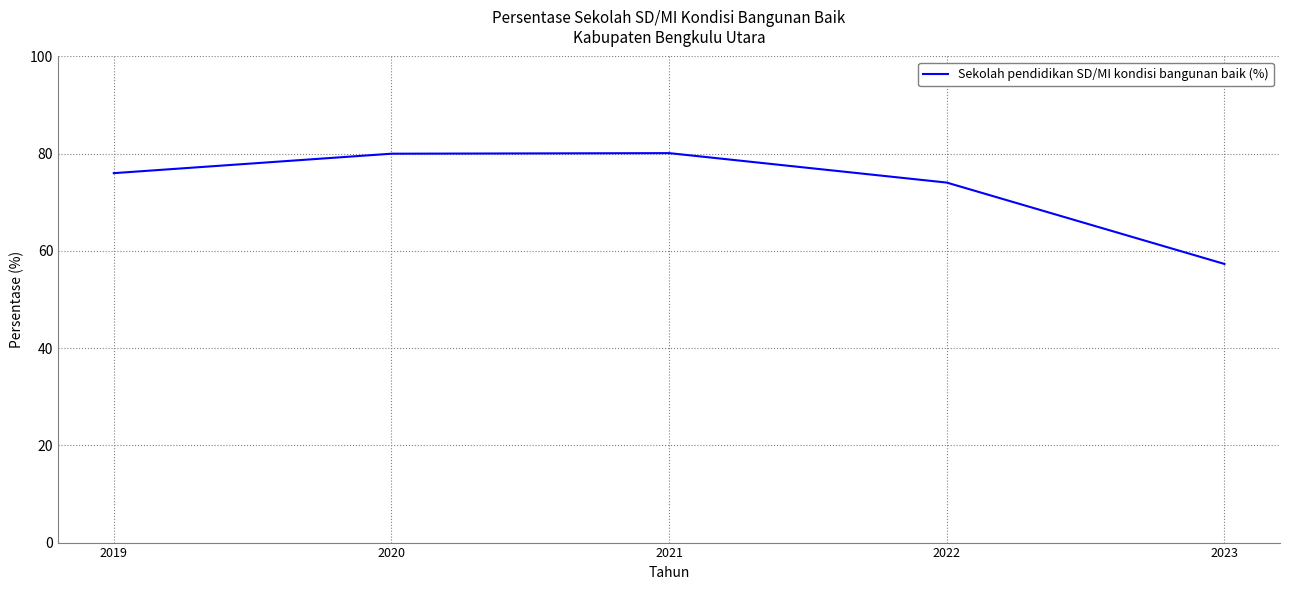

What is the difference between the maximum and second lowest values?

6.1